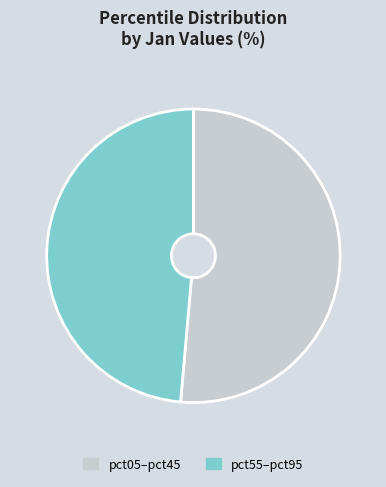

Is there any slice that represents more than half of the pie?

Yes